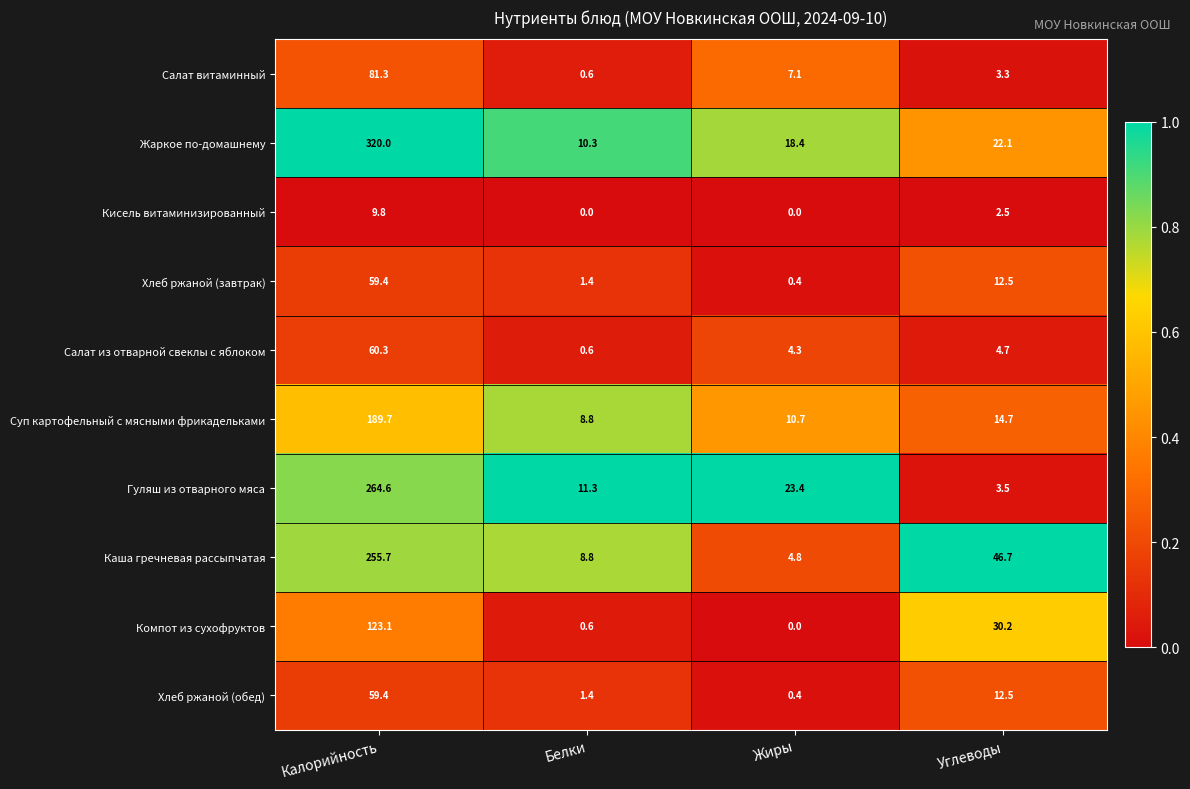

Which series has the widest spread of values?

Жаркое по-домашнему